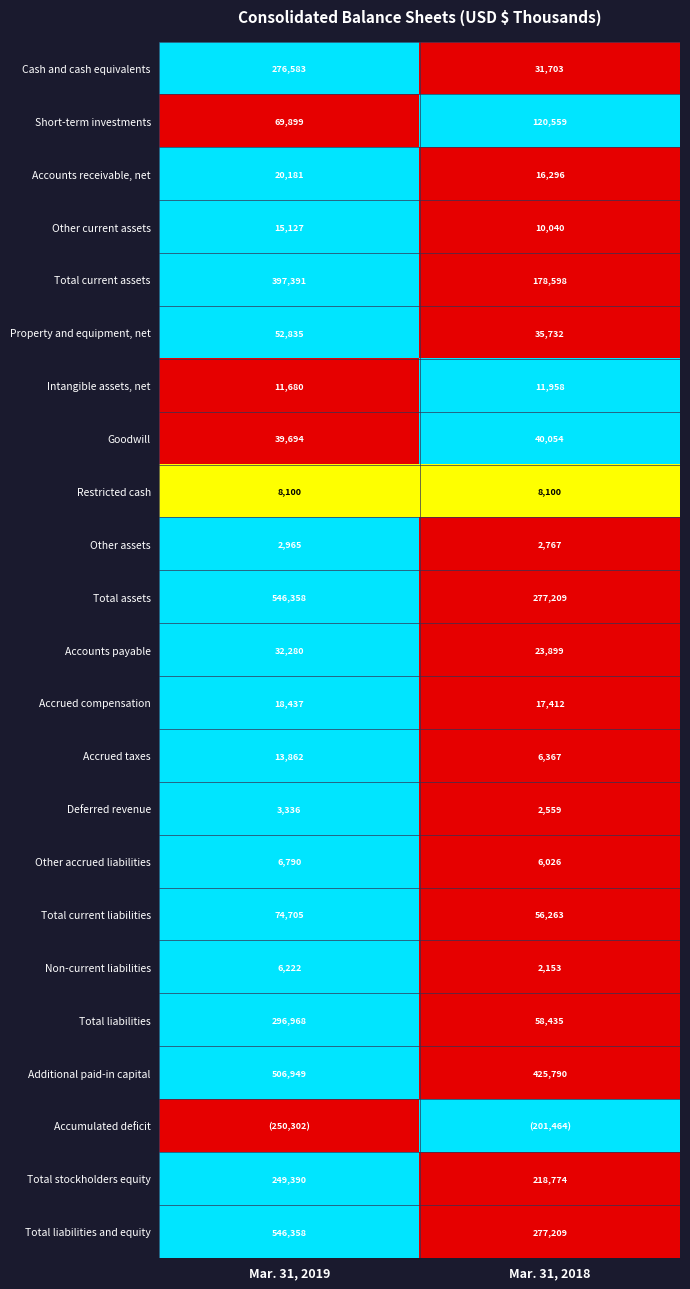

Between Mar. 31, 2018 and Mar. 31, 2019, which is larger?

Mar. 31, 2019